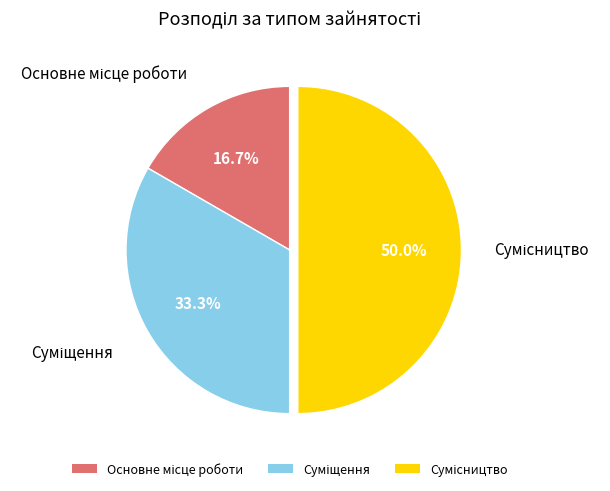

How many slices are in this pie chart?

3